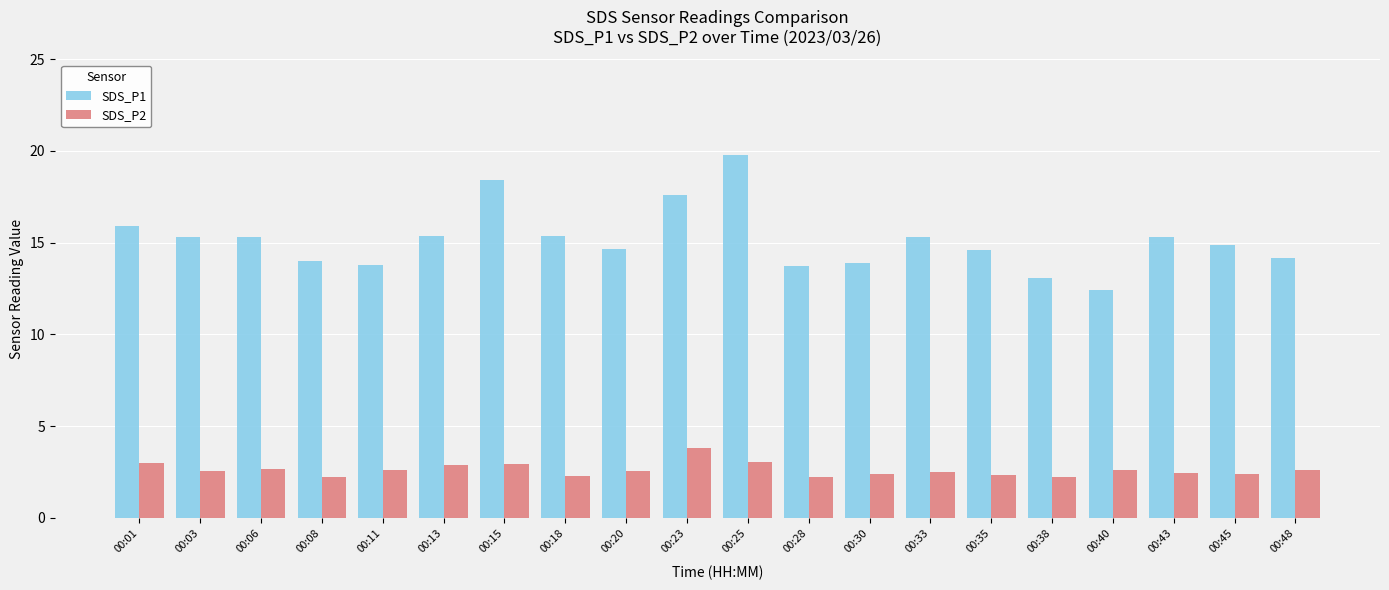

How many bars are there in each group?

2